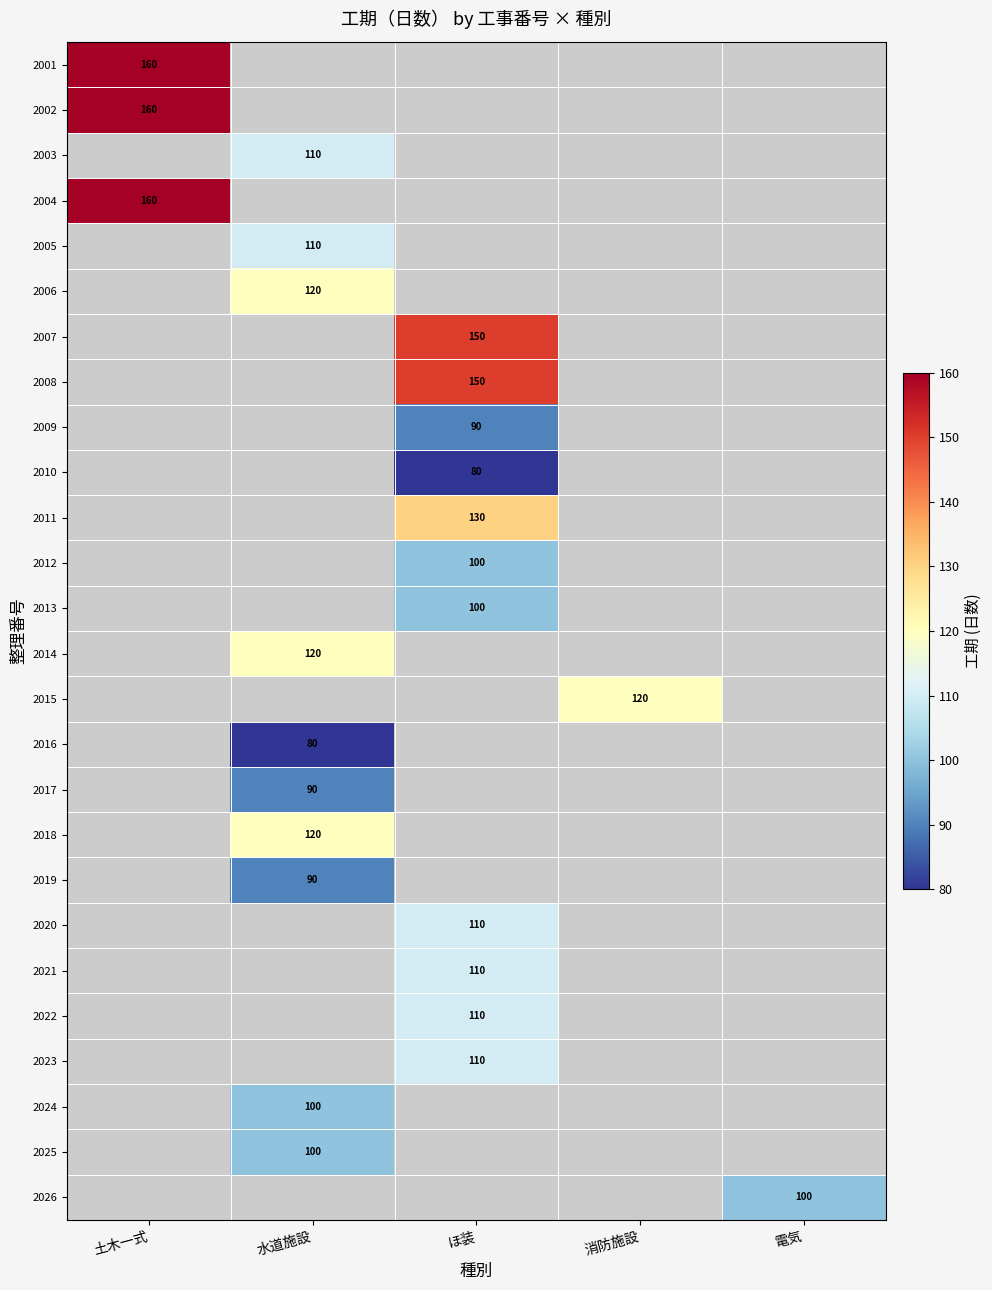

The 2002 series shows 222 at 土木一式. True or false?

False